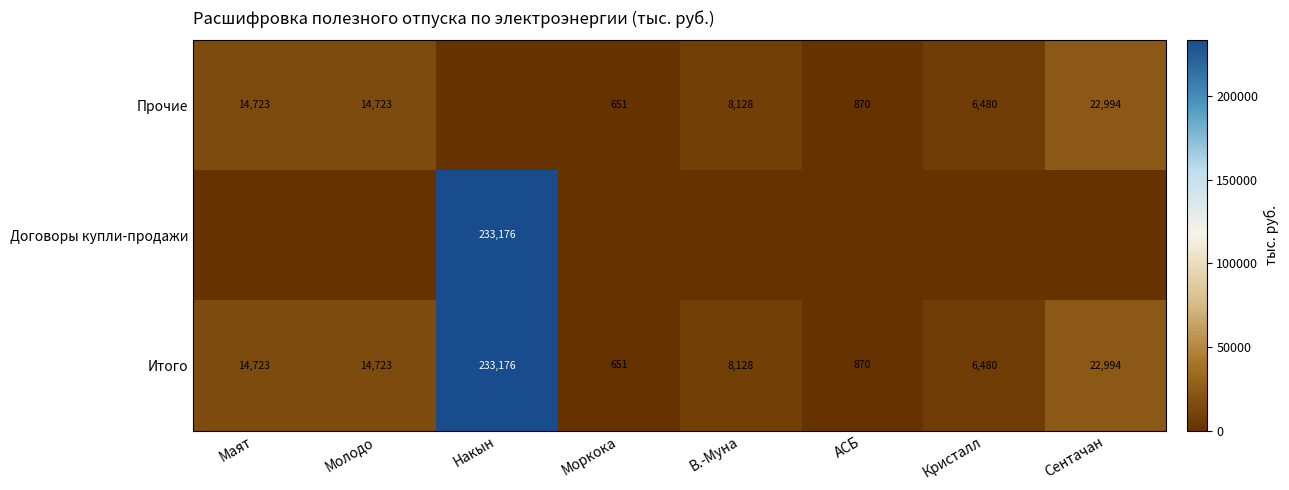

What is the greatest value displayed?

233175.5